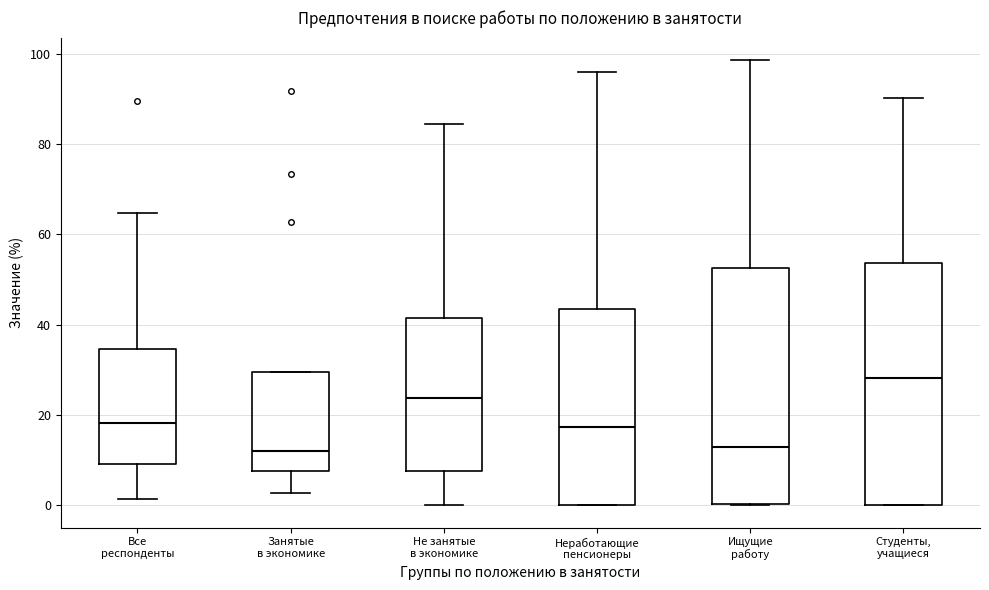

Reading left to right, read every box against the y-axis: the position of its median line, the range the box covers, and the ends of its whiskers. The values are not printed on the chart, so give them approximately, as read against the axis.

Все респонденты: median 18, box 10 to 34, whiskers 2 to 64
Занятые в экономике: median 12, box 8 to 30, whiskers 2 to 30
Не занятые в экономике: median 24, box 8 to 42, whiskers 0 to 84
Неработающие пенсионеры: median 18, box 0 to 44, whiskers 0 to 96
Ищущие работу: median 12, box 0 to 52, whiskers 0 to 98
Студенты, учащиеся: median 28, box 0 to 54, whiskers 0 to 90